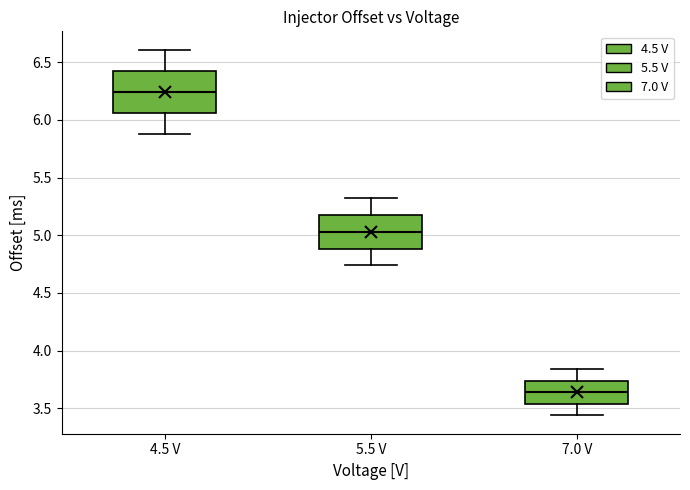

Reading left to right, transcribe this box plot: for each box, give where its median line is, the range the box spans, and where its two whiskers end, as read against the y-axis. The values are not printed on the chart, so give them approximately, as read against the axis.

4.5 V: median 6.25, box 6.05 to 6.45, whiskers 5.90 to 6.60
5.5 V: median 5.05, box 4.90 to 5.20, whiskers 4.75 to 5.30
7.0 V: median 3.65, box 3.55 to 3.75, whiskers 3.45 to 3.85